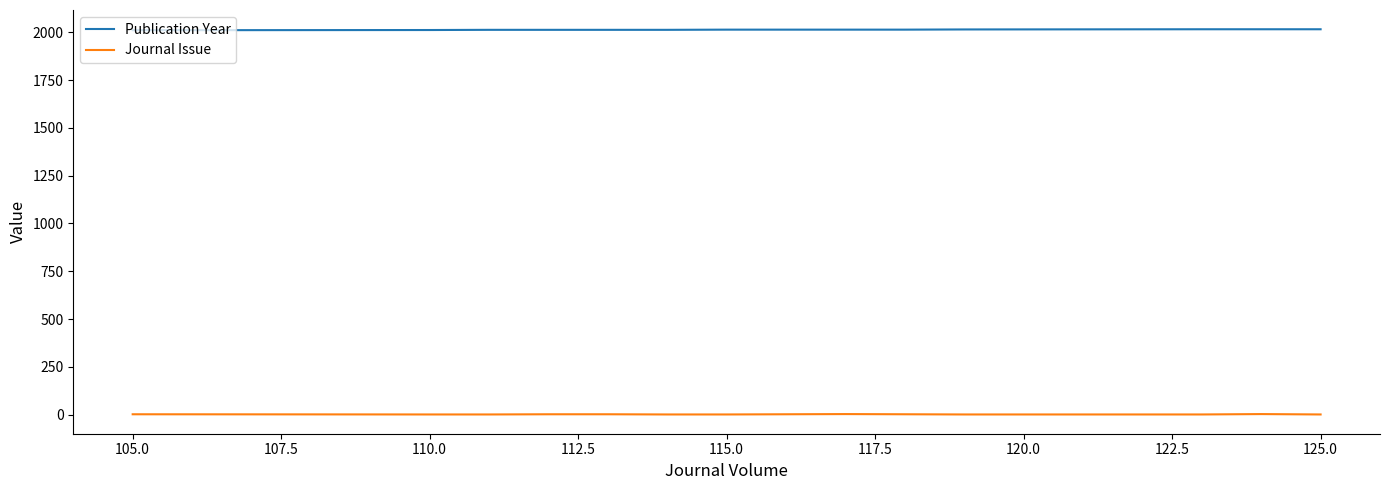

How many distinct data groups are displayed?

2